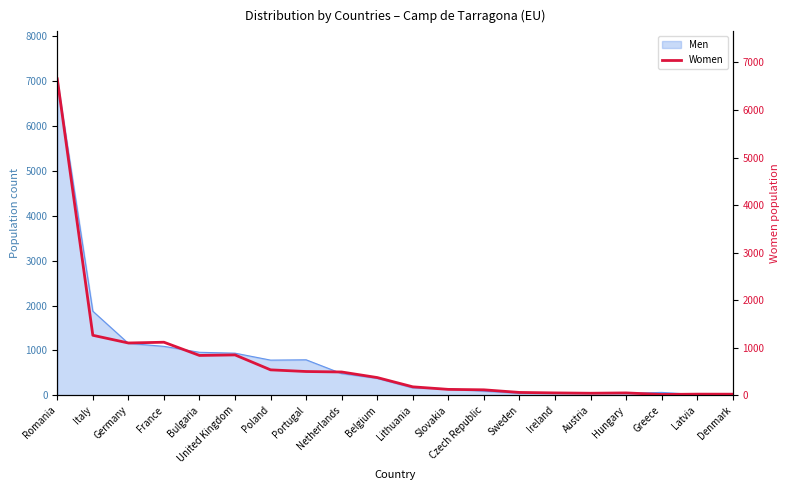

What is the greatest value displayed?

6655